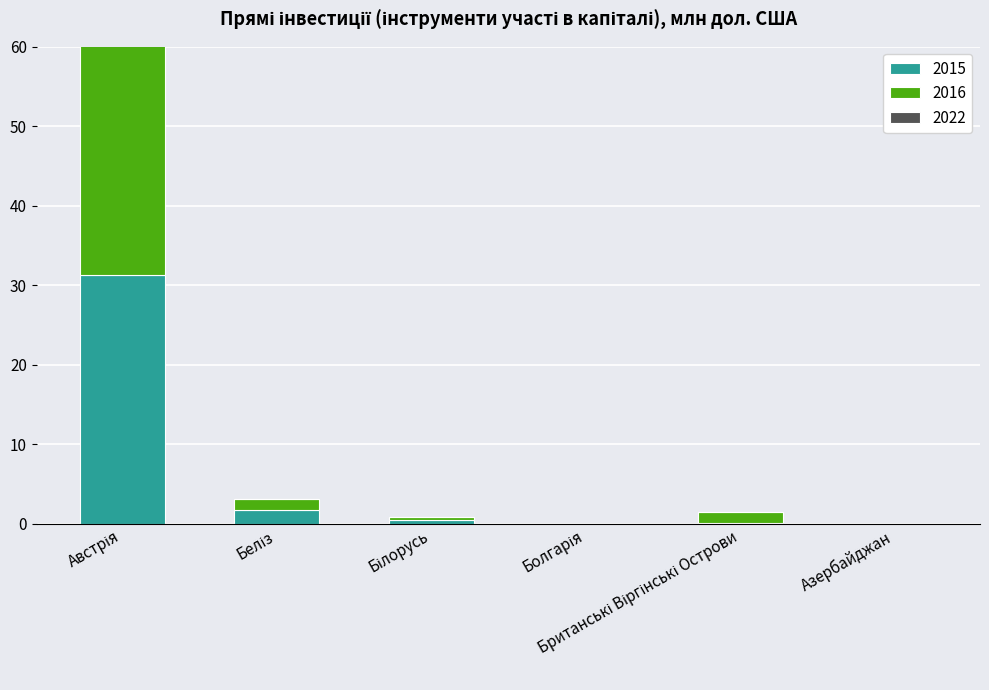

How many data points in 2022 are above 0?

1